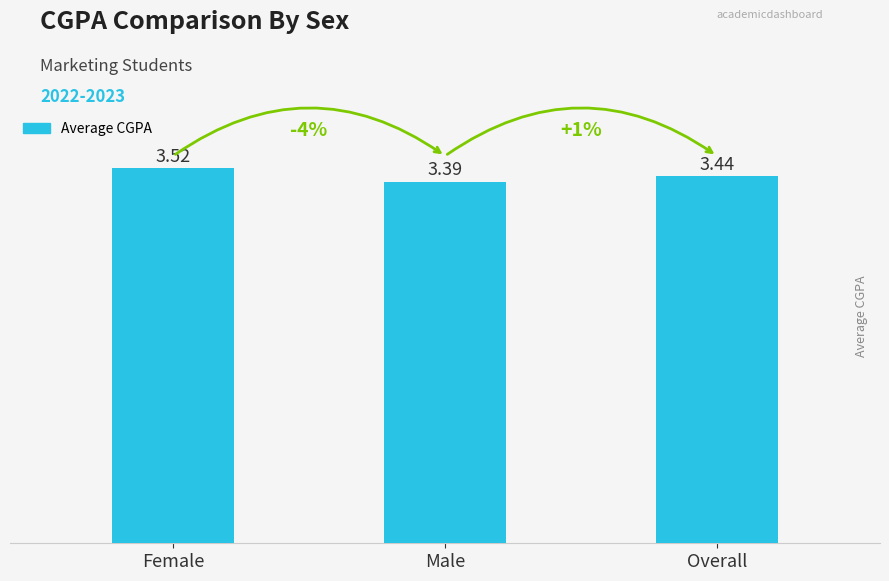

Which label corresponds to the smallest value in the chart?

Male